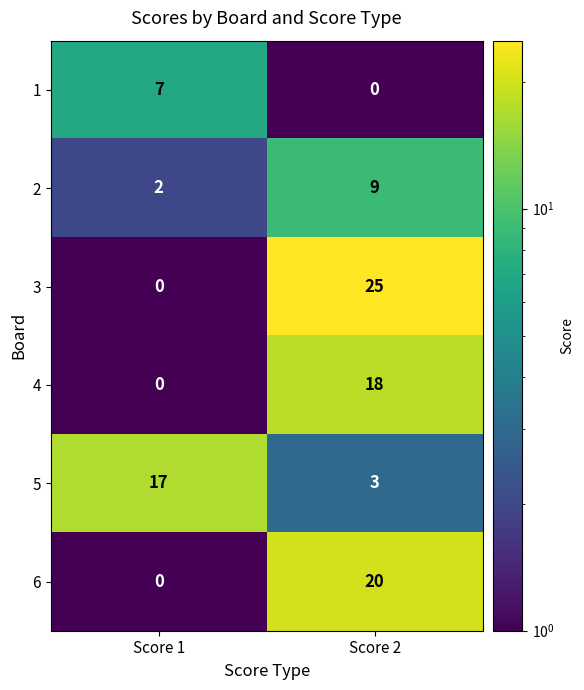

What is the difference between the 6 values at Score 1 and Score 2?

20